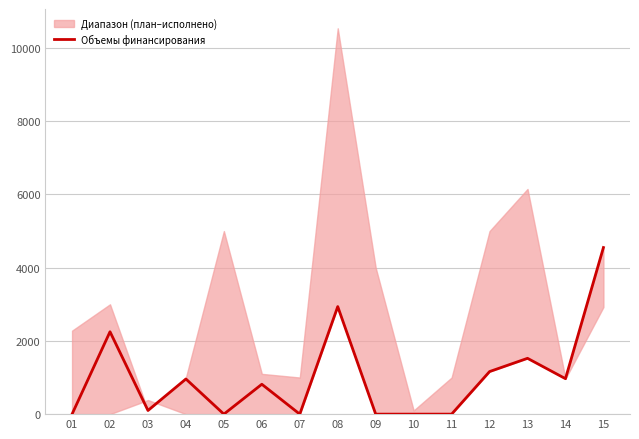

Rank the categories by value from highest to lowest.

15, 08, 02, 13, 12, 14, 04, 06, 03, 01, 05, 07, 09, 10, 11